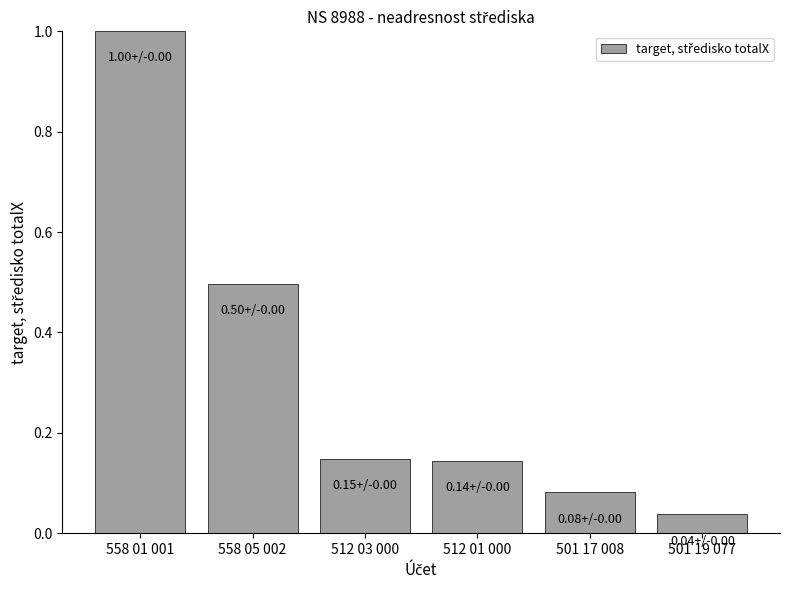

What is the difference between the second highest and second lowest values?

0.4